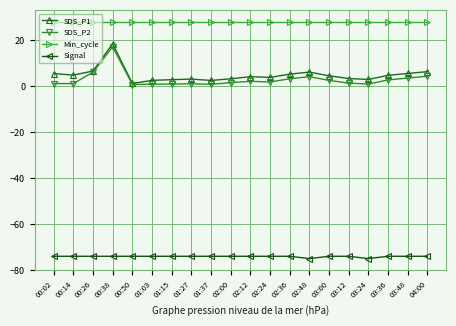

What is the average value of the Signal series?

-74.1